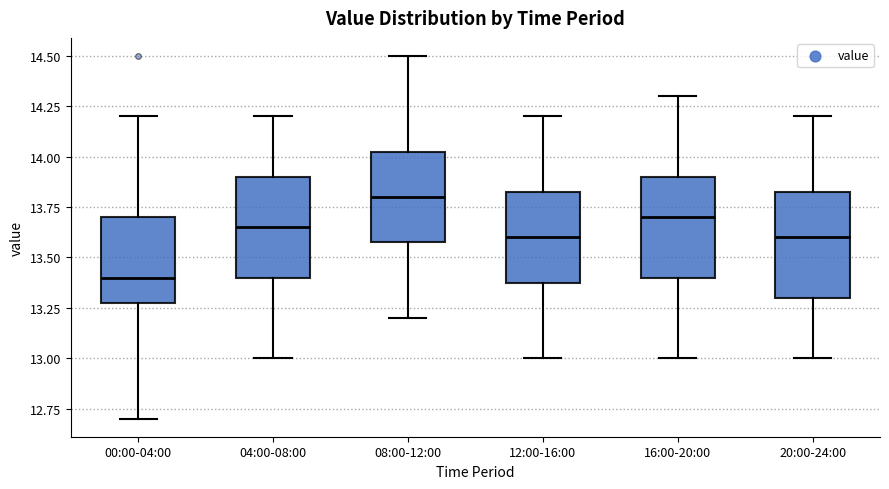

Reading left to right, read every box against the y-axis: the position of its median line, the range the box covers, and the ends of its whiskers. The values are not printed on the chart, so give them approximately, as read against the axis.

00:00-04:00: median 13.40, box 13.30 to 13.70, whiskers 12.70 to 14.20
04:00-08:00: median 13.65, box 13.40 to 13.90, whiskers 13.00 to 14.20
08:00-12:00: median 13.80, box 13.60 to 14.05, whiskers 13.20 to 14.50
12:00-16:00: median 13.60, box 13.40 to 13.85, whiskers 13.00 to 14.20
16:00-20:00: median 13.70, box 13.40 to 13.90, whiskers 13.00 to 14.30
20:00-24:00: median 13.60, box 13.30 to 13.85, whiskers 13.00 to 14.20